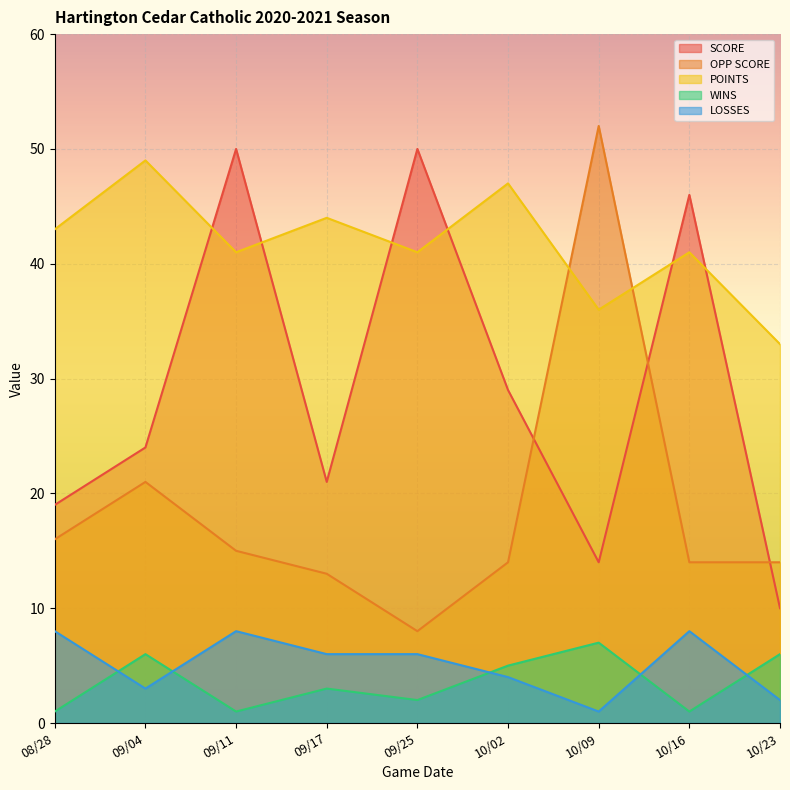

What is the spread (max minus min) of values at 10/16?

45